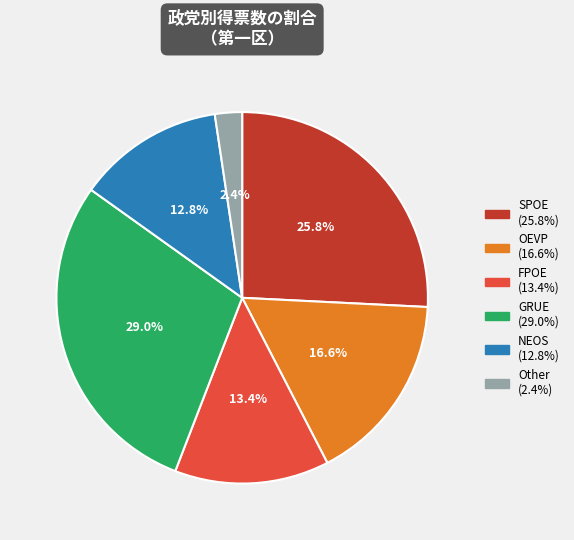

Combined, what portion of the pie is FPOE and NEOS?

26.2%